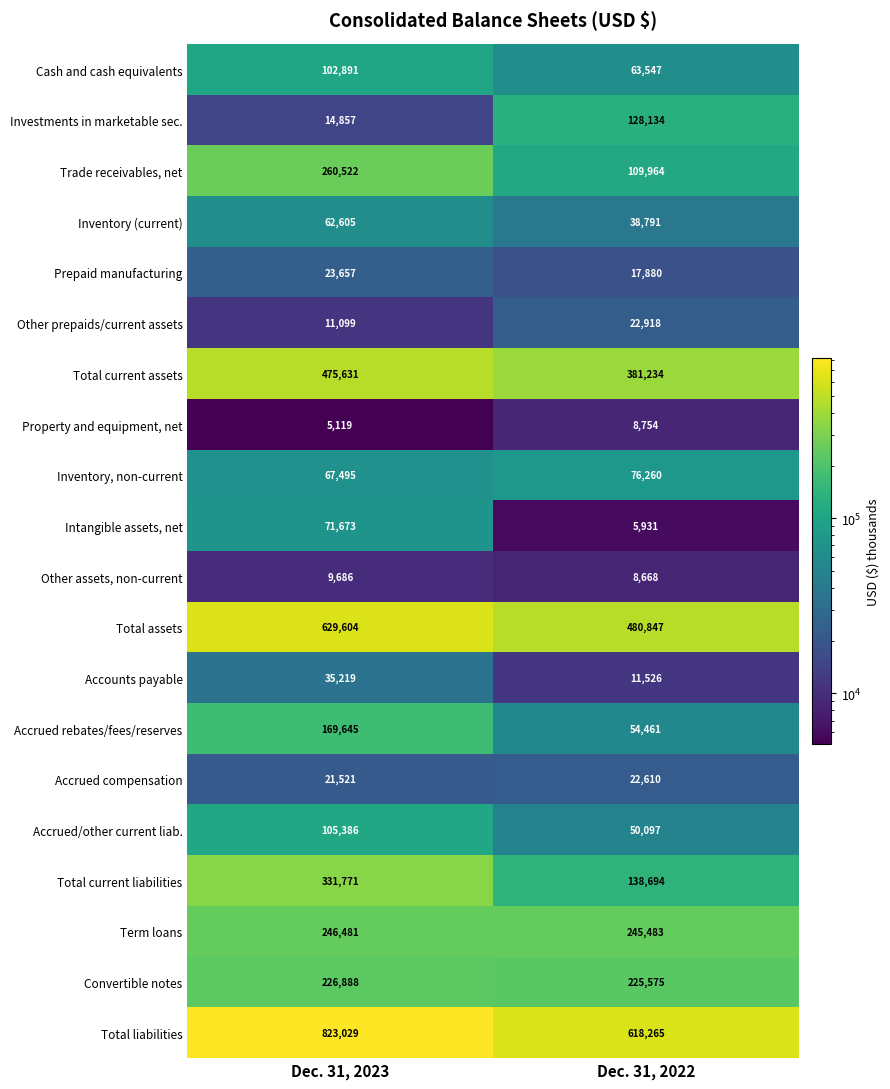

At which category is the sum across all series the highest?

Dec. 31, 2023